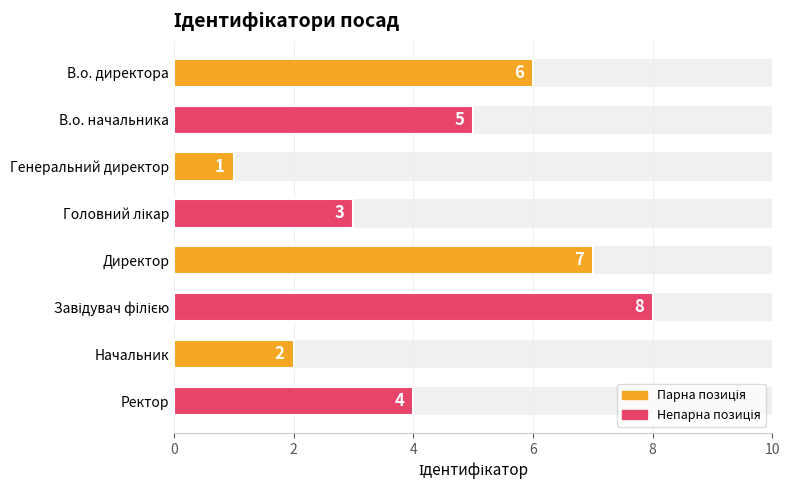

Is it true that the value at Начальник is 2?

True